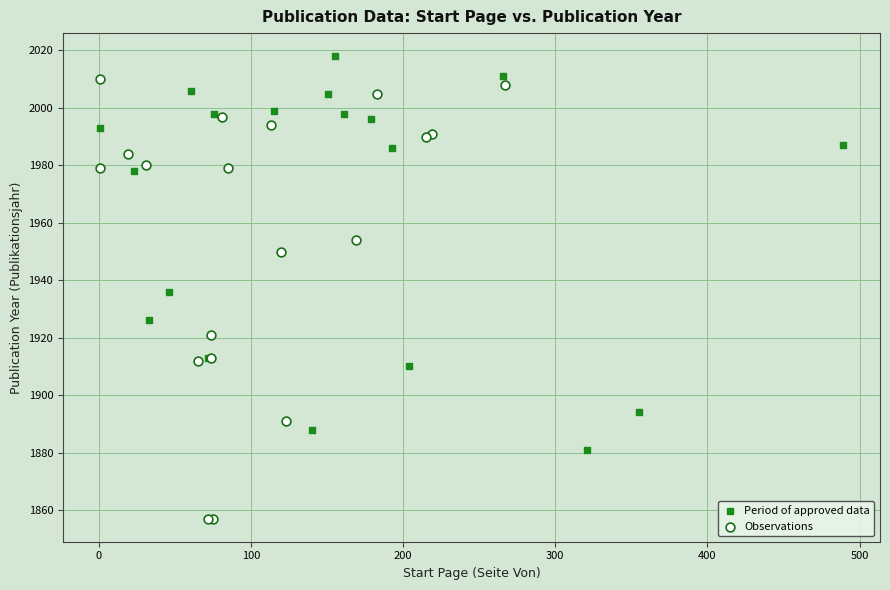

Which series reaches the maximum Y coordinate?

Period of approved data